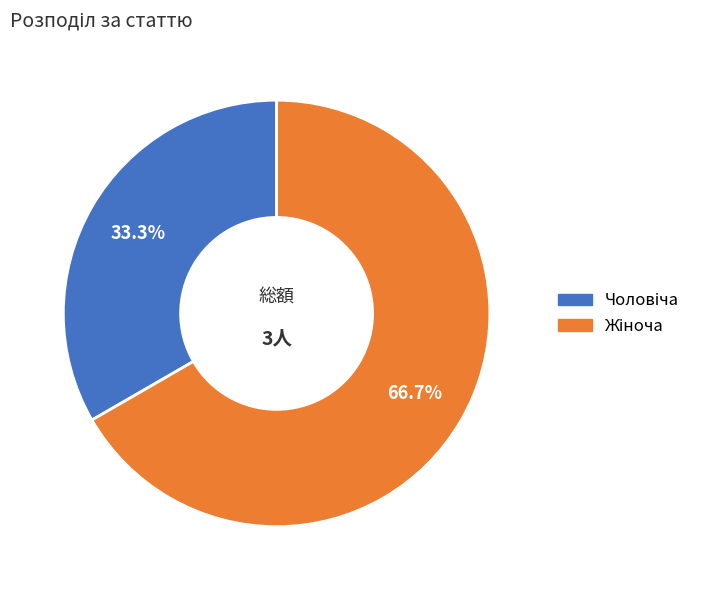

Does any single category account for the majority?

Yes